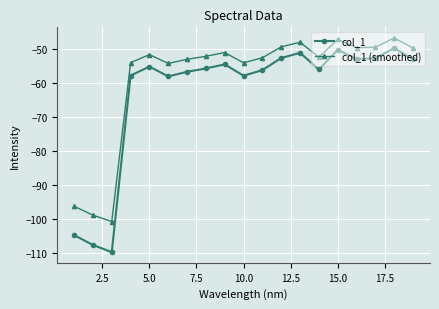

What are all the series names shown in the legend?

col_1, col_1 (smoothed)